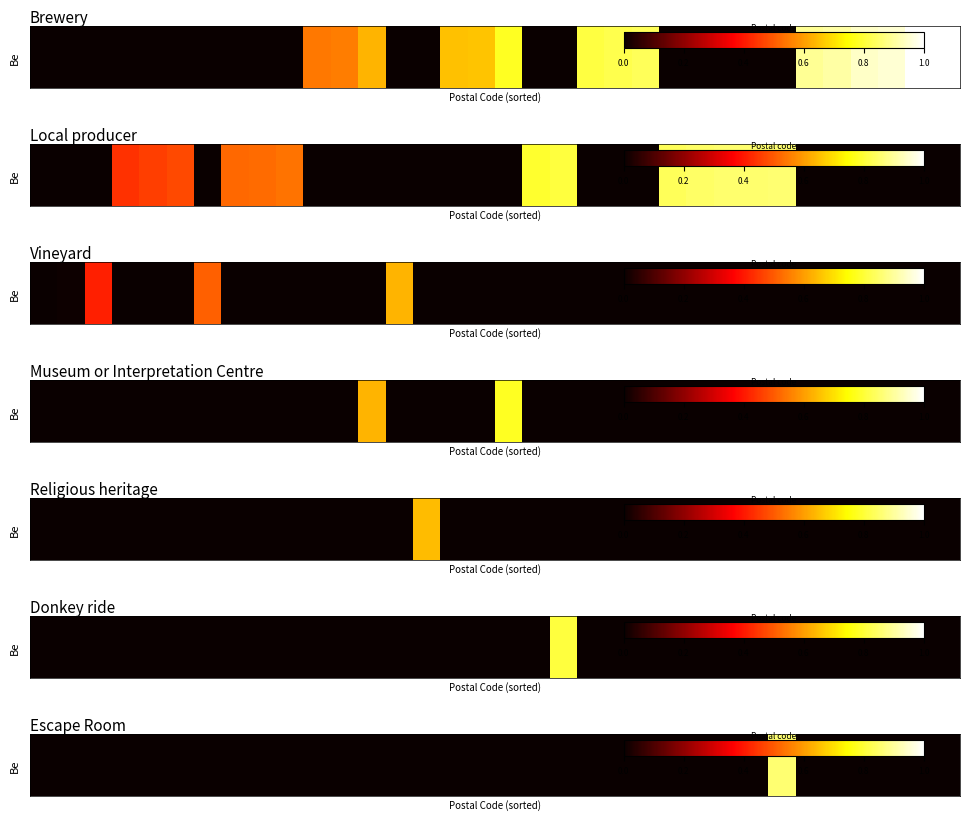

How many distinct data groups are displayed?

1